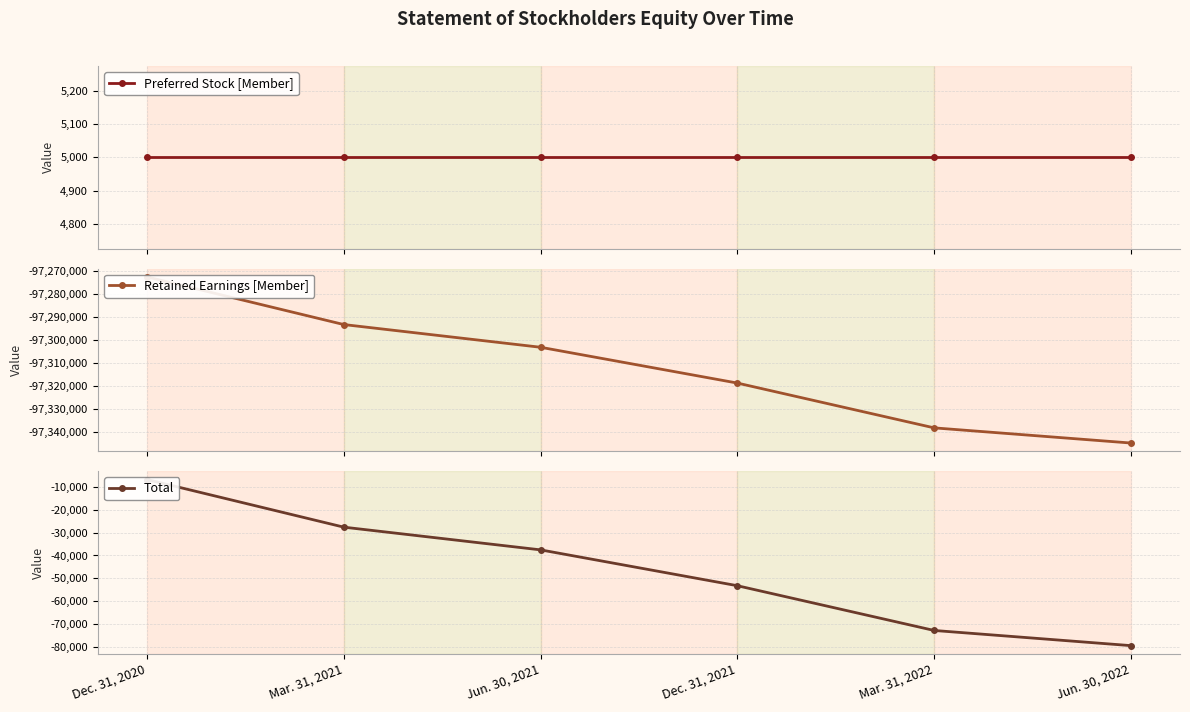

Reading left to right, what are all the values shown in this chart?

Preferred Stock [Member]: Dec. 31, 2020=5000	Mar. 31, 2021=5000	Jun. 30, 2021=5000	Dec. 31, 2021=5000	Mar. 31, 2022=5000	Jun. 30, 2022=5000
Retained Earnings [Member]: Dec. 31, 2020=-97272577	Mar. 31, 2021=-97293337	Jun. 30, 2021=-97303234	Dec. 31, 2021=-97318835	Mar. 31, 2022=-97338353	Jun. 30, 2022=-97344963
Total: Dec. 31, 2020=-6900	Mar. 31, 2021=-27660	Jun. 30, 2021=-37557	Dec. 31, 2021=-53176	Mar. 31, 2022=-72676	Jun. 30, 2022=-79286